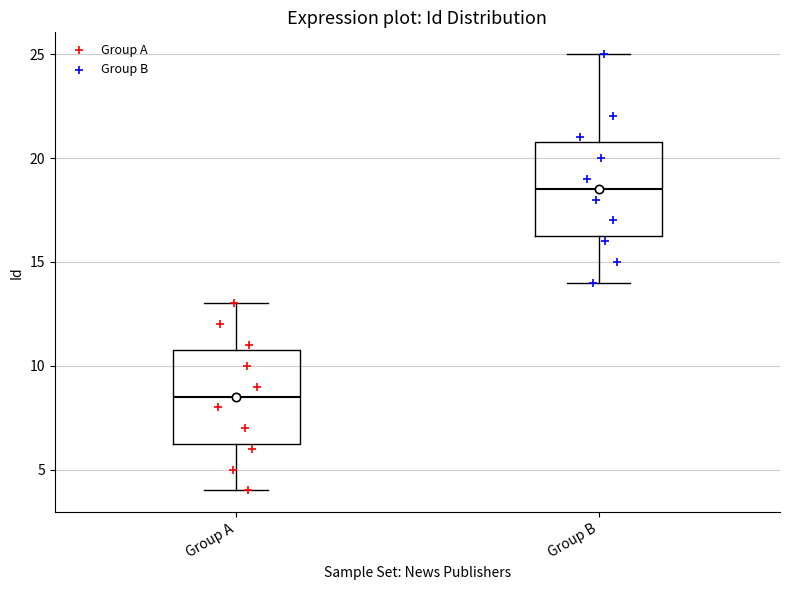

Which box's median line is the highest?

Group B